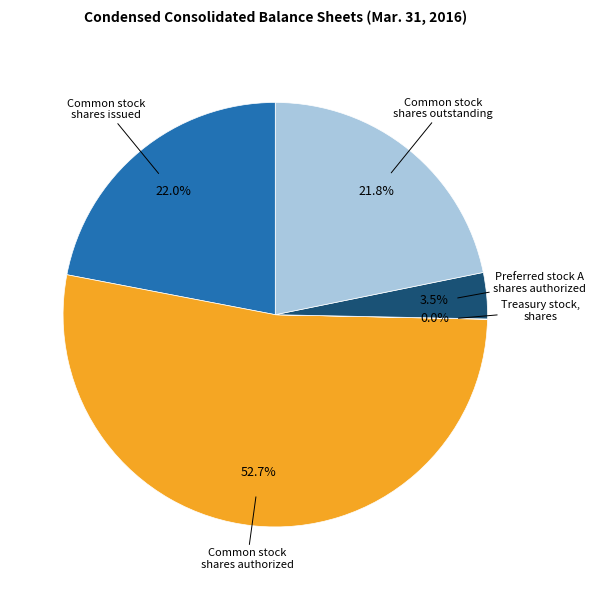

Does any single category account for the majority?

Yes